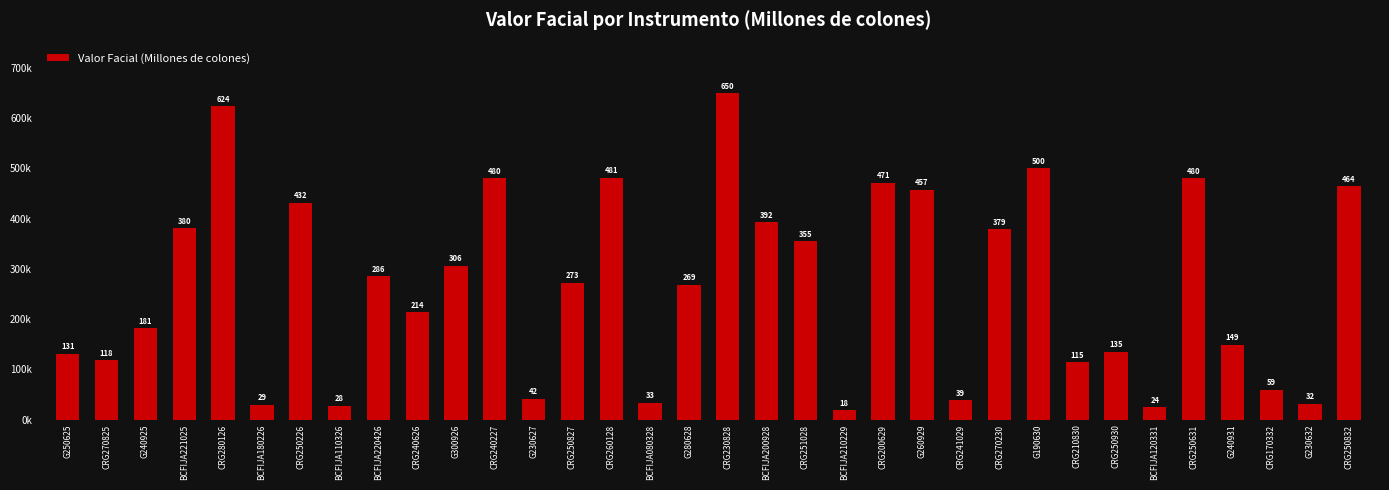

Approximately how many times larger is the value at BCFIJA080328 compared to G230627?

0.8